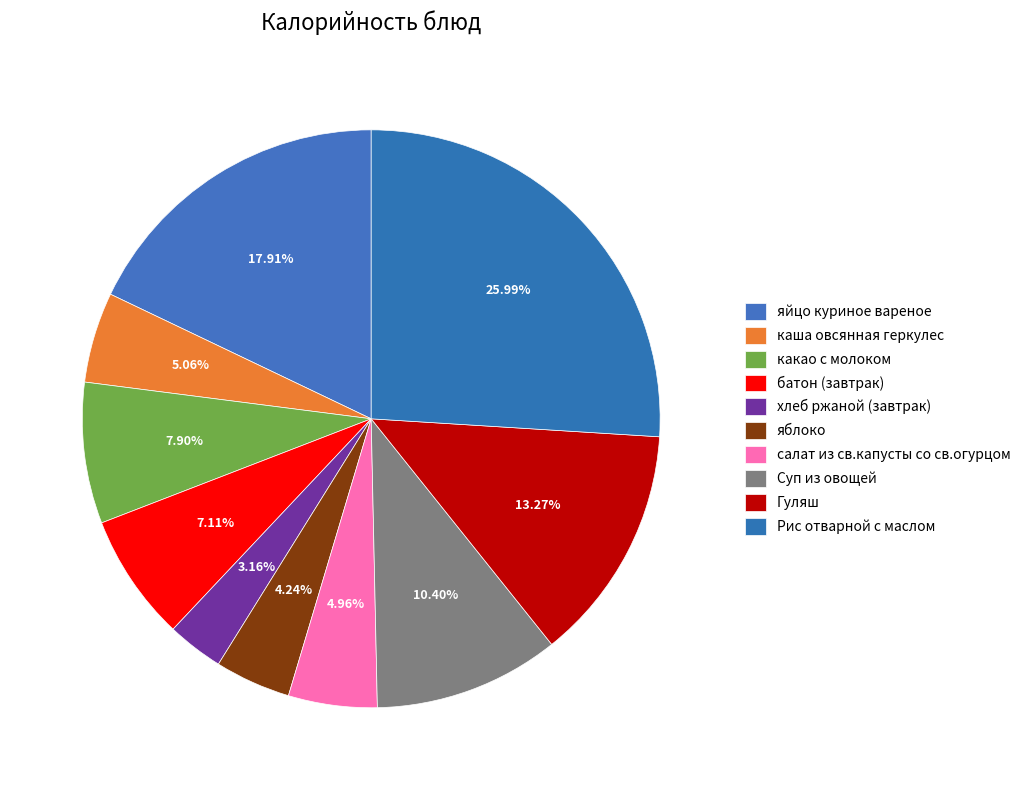

What is the smallest slice in the pie chart?

хлеб ржаной (завтрак)